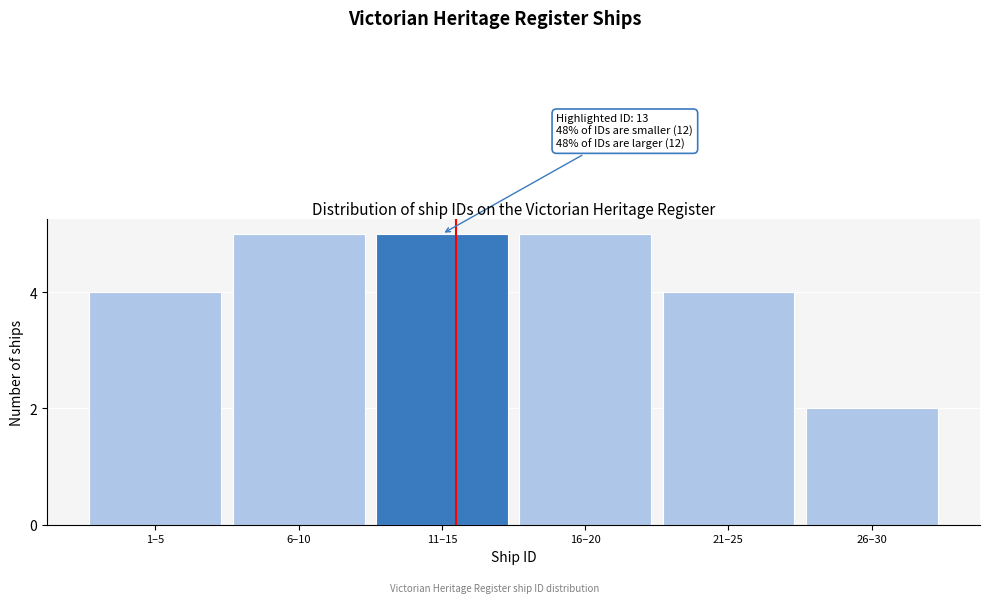

Reading left to right, extract all data points from this chart.

4	5	5	5	4	2